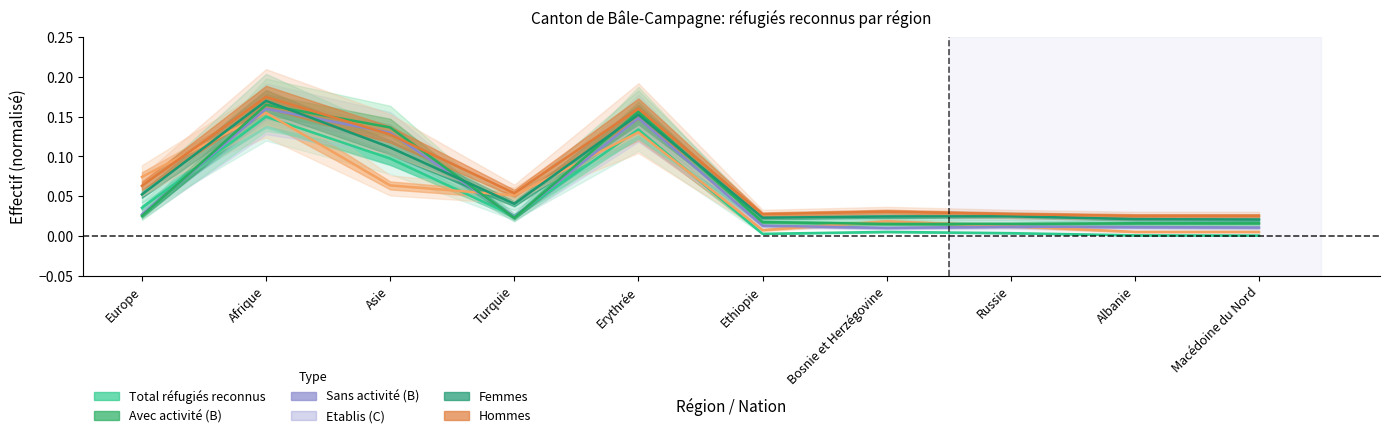

What is the label of the 5th point from the right?

Ethiopie